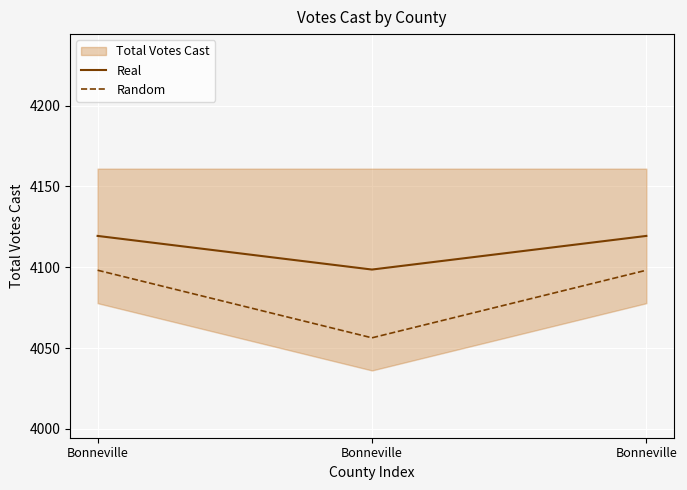

At which label does Real reach its minimum?

Bonneville